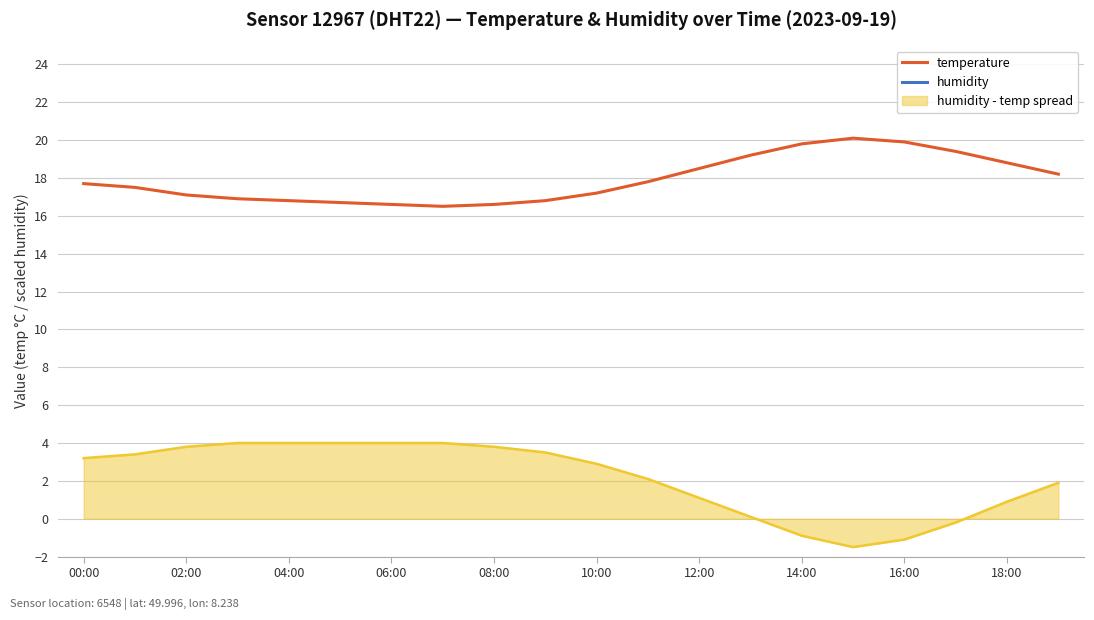

True or false: humidity and temperature cross at least once.

False